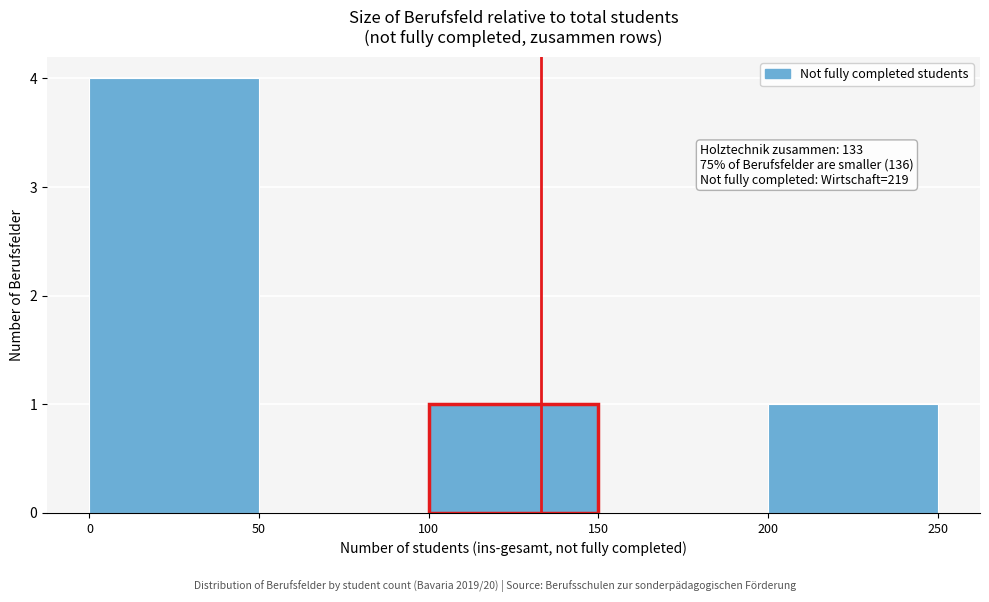

Which range on the x-axis has the tallest bar?

0 to 50